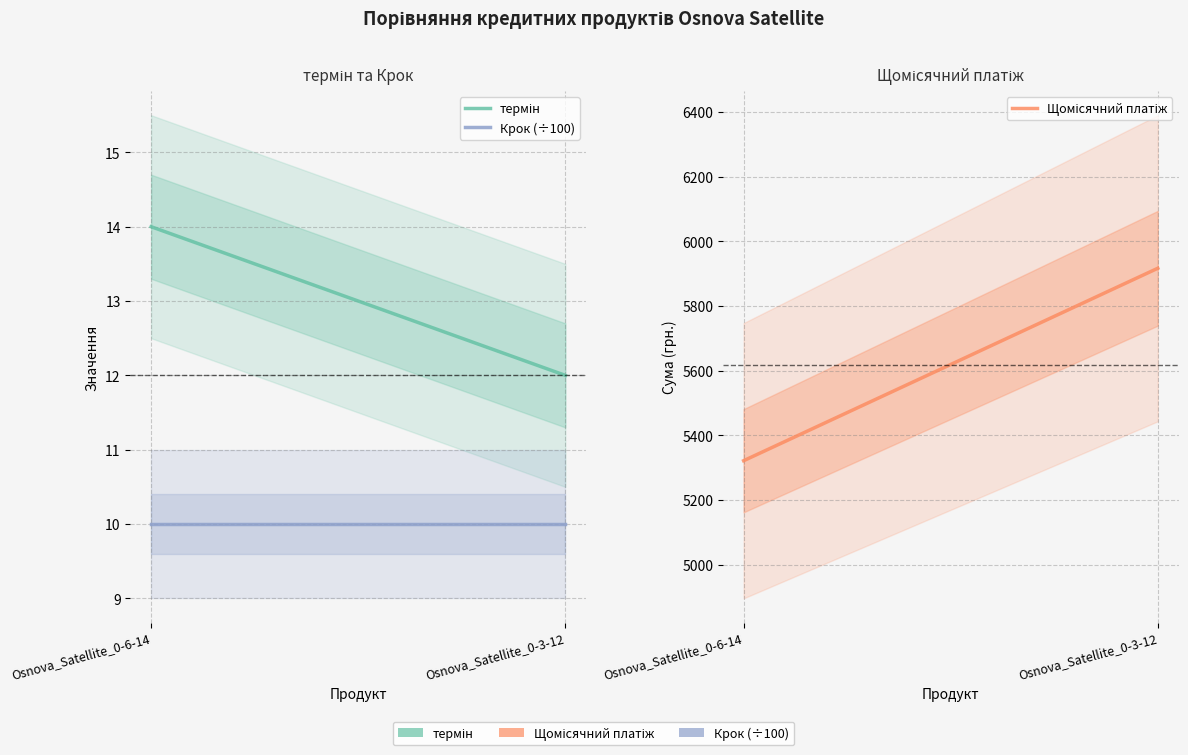

The value of Крок at Osnova_Satellite_0-6-14 is 323.1. True or false?

False